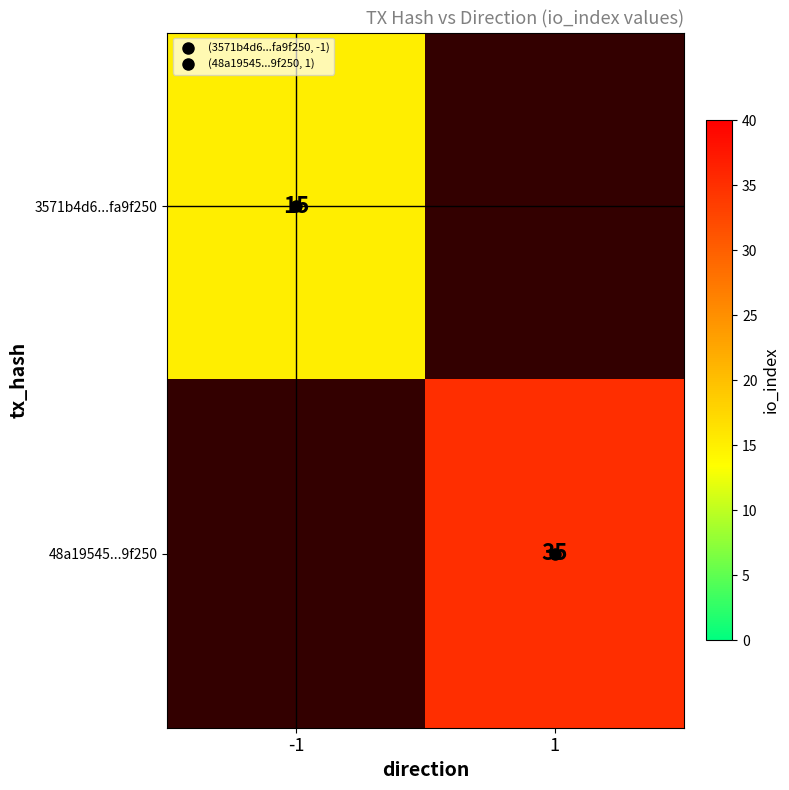

The row_0 series shows 19.7 at -1. True or false?

False